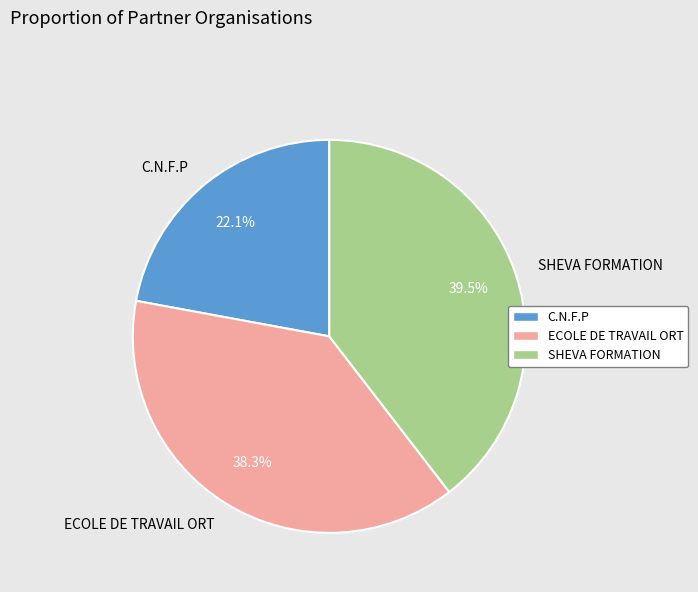

Is SHEVA FORMATION the majority of the pie?

No